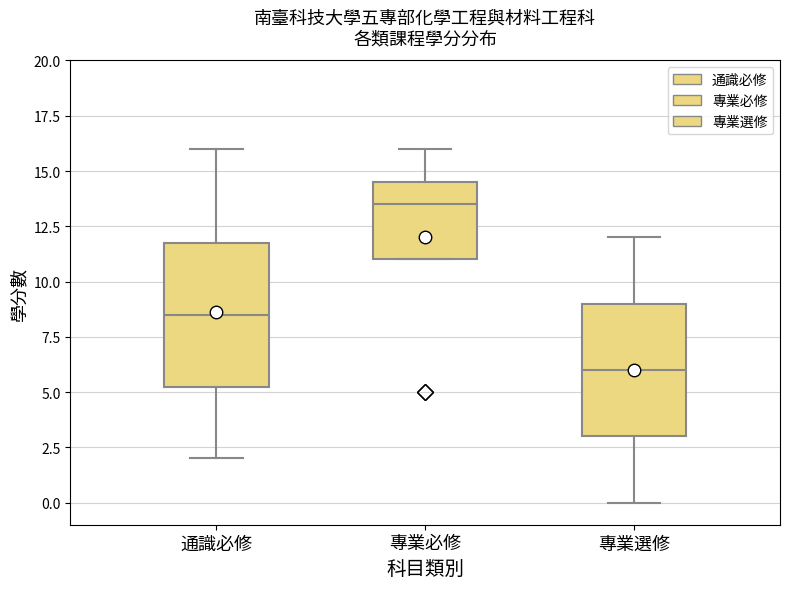

Which box has the lowest median line?

專業選修